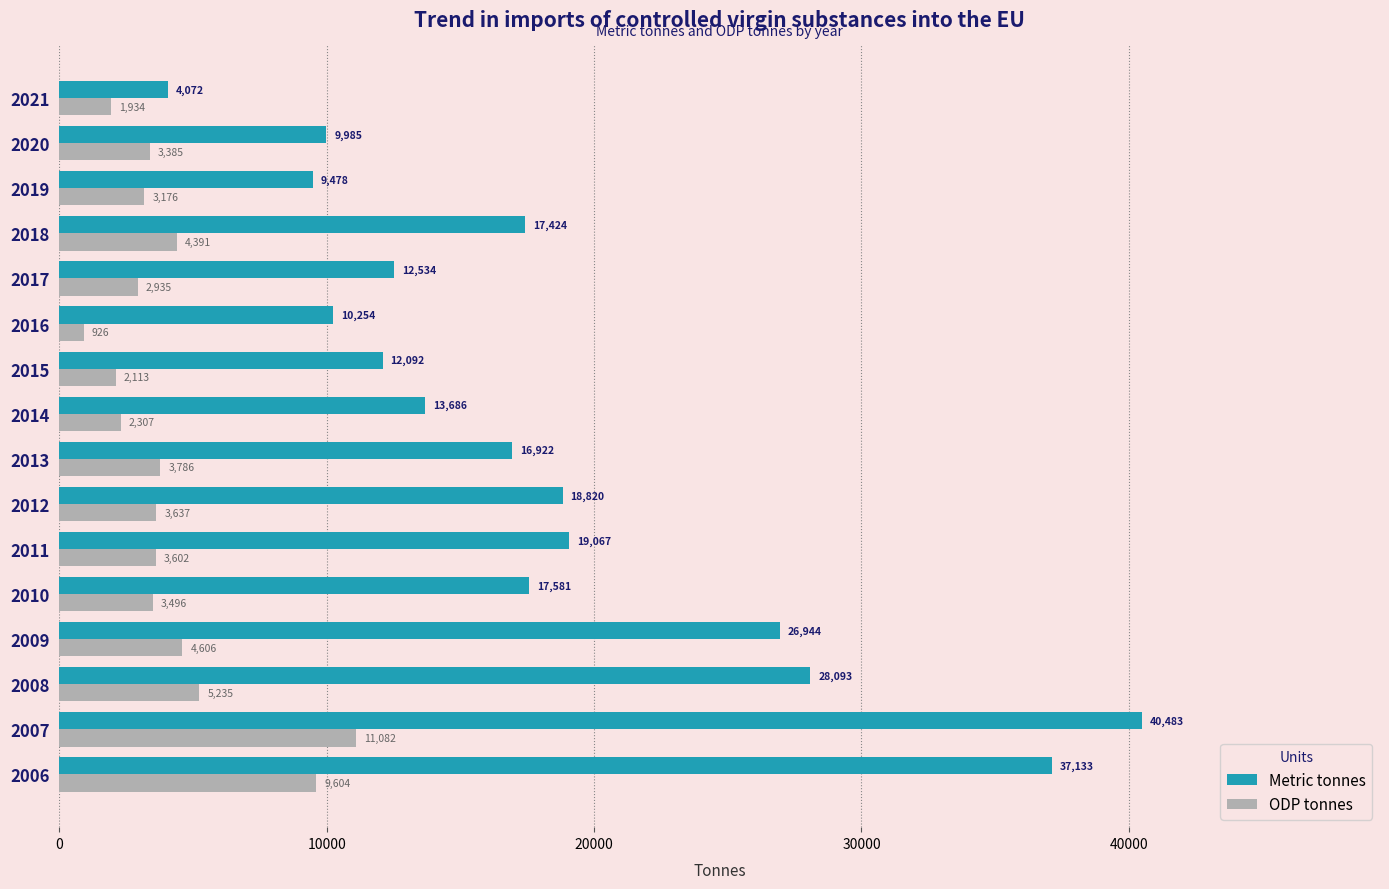

Which label corresponds to the smallest value in the chart?

2016